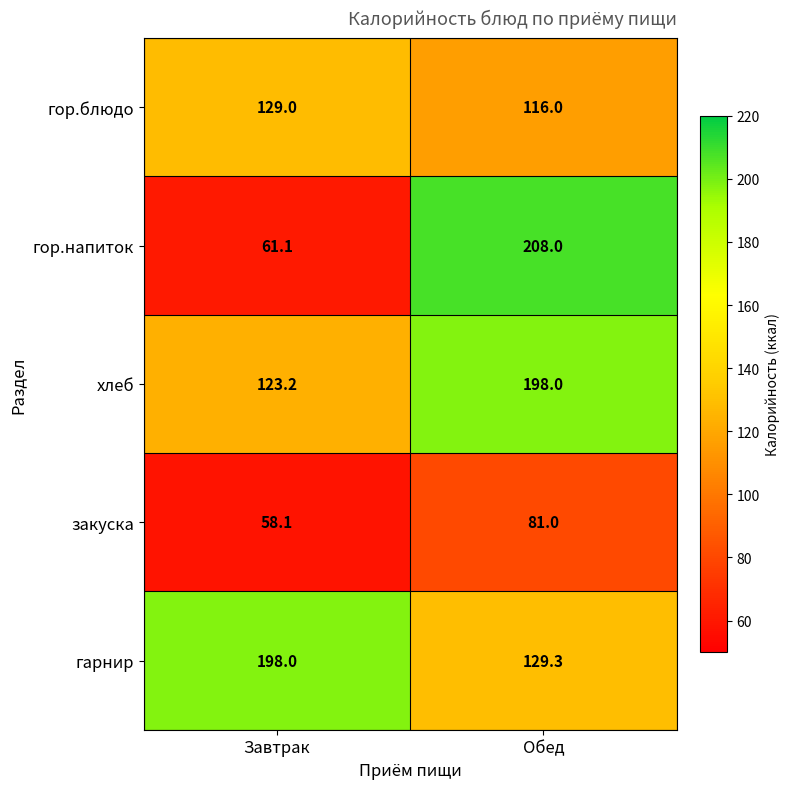

How many distinct data groups are displayed?

5